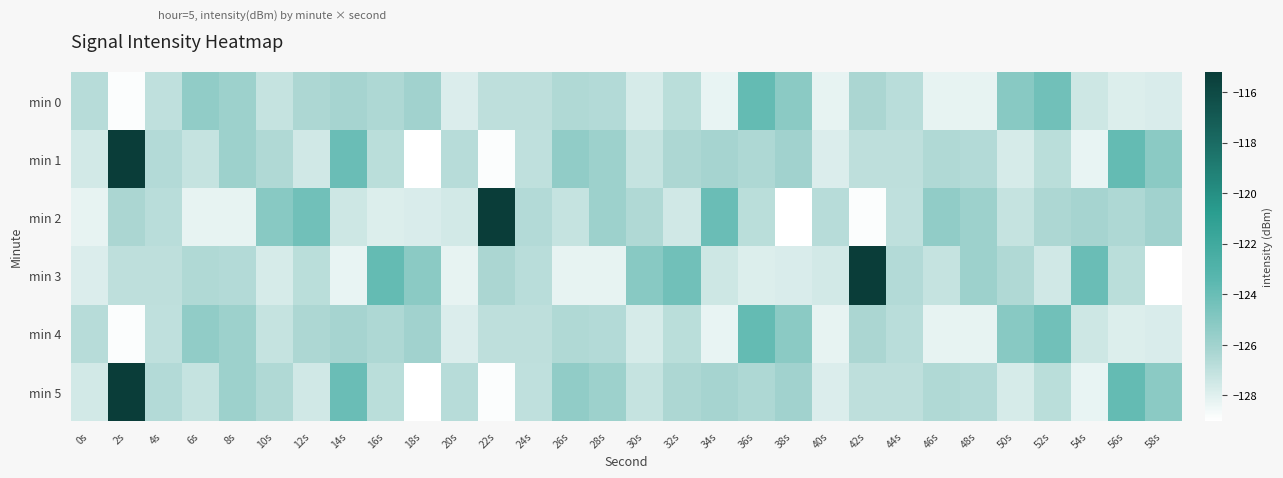

Reading left to right, extract all data points from this chart.

min 0: 0s=-126.7	2s=-128.9	4s=-127.0	6s=-125.4	8s=-125.8	10s=-127.1	12s=-126.4	14s=-126.2	16s=-126.4	18s=-126.0	20s=-127.9	22s=-126.9	24s=-126.9	26s=-126.5	28s=-126.6	30s=-127.7	32s=-126.8	34s=-128.3	36s=-123.8	38s=-125.2	40s=-128.2	42s=-126.3	44s=-126.8	46s=-128.2	48s=-128.2	50s=-125.1	52s=-124.3	54s=-127.4	56s=-127.9	58s=-127.8
min 1: 0s=-127.6	2s=-115.2	4s=-126.6	6s=-127.2	8s=-125.8	10s=-126.5	12s=-127.5	14s=-124.0	16s=-126.8	18s=-129.0	20s=-126.7	22s=-128.9	24s=-127.0	26s=-125.4	28s=-125.8	30s=-127.1	32s=-126.4	34s=-126.2	36s=-126.4	38s=-126.0	40s=-127.9	42s=-126.9	44s=-126.9	46s=-126.5	48s=-126.6	50s=-127.7	52s=-126.8	54s=-128.3	56s=-123.8	58s=-125.2
min 2: 0s=-128.2	2s=-126.3	4s=-126.8	6s=-128.2	8s=-128.2	10s=-125.1	12s=-124.3	14s=-127.4	16s=-127.9	18s=-127.8	20s=-127.6	22s=-115.2	24s=-126.6	26s=-127.2	28s=-125.8	30s=-126.5	32s=-127.5	34s=-124.0	36s=-126.8	38s=-129.0	40s=-126.7	42s=-128.9	44s=-127.0	46s=-125.4	48s=-125.8	50s=-127.1	52s=-126.4	54s=-126.2	56s=-126.4	58s=-126.0
min 3: 0s=-127.9	2s=-126.9	4s=-126.9	6s=-126.5	8s=-126.6	10s=-127.7	12s=-126.8	14s=-128.3	16s=-123.8	18s=-125.2	20s=-128.2	22s=-126.3	24s=-126.8	26s=-128.2	28s=-128.2	30s=-125.1	32s=-124.3	34s=-127.4	36s=-127.9	38s=-127.8	40s=-127.6	42s=-115.2	44s=-126.6	46s=-127.2	48s=-125.8	50s=-126.5	52s=-127.5	54s=-124.0	56s=-126.8	58s=-129.0
min 4: 0s=-126.7	2s=-128.9	4s=-127.0	6s=-125.4	8s=-125.8	10s=-127.1	12s=-126.4	14s=-126.2	16s=-126.4	18s=-126.0	20s=-127.9	22s=-126.9	24s=-126.9	26s=-126.5	28s=-126.6	30s=-127.7	32s=-126.8	34s=-128.3	36s=-123.8	38s=-125.2	40s=-128.2	42s=-126.3	44s=-126.8	46s=-128.2	48s=-128.2	50s=-125.1	52s=-124.3	54s=-127.4	56s=-127.9	58s=-127.8
min 5: 0s=-127.6	2s=-115.2	4s=-126.6	6s=-127.2	8s=-125.8	10s=-126.5	12s=-127.5	14s=-124.0	16s=-126.8	18s=-129.0	20s=-126.7	22s=-128.9	24s=-127.0	26s=-125.4	28s=-125.8	30s=-127.1	32s=-126.4	34s=-126.2	36s=-126.4	38s=-126.0	40s=-127.9	42s=-126.9	44s=-126.9	46s=-126.5	48s=-126.6	50s=-127.7	52s=-126.8	54s=-128.3	56s=-123.8	58s=-125.2